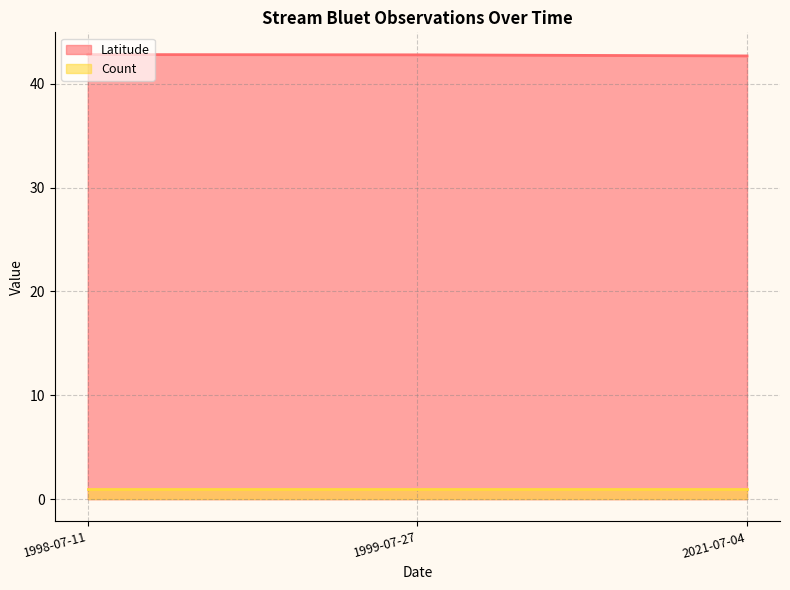

What is the label of the 2nd point from the left?

1999-07-27